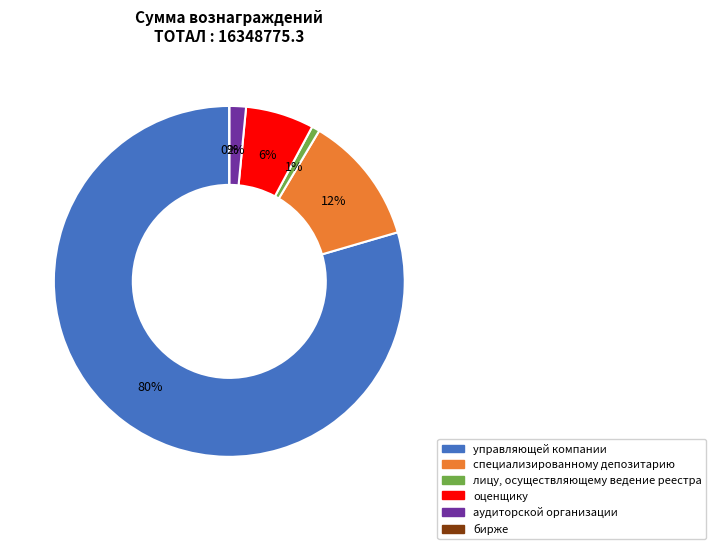

How many segments does this pie chart have?

6